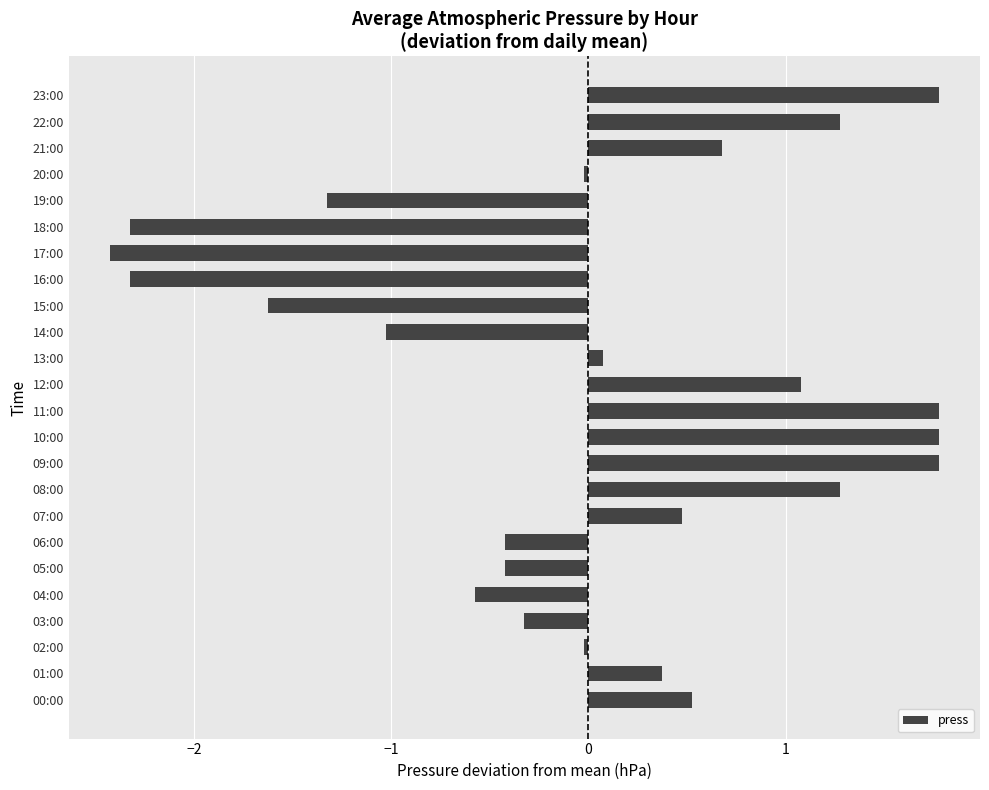

What is the minimum value shown in the chart?

-2.4